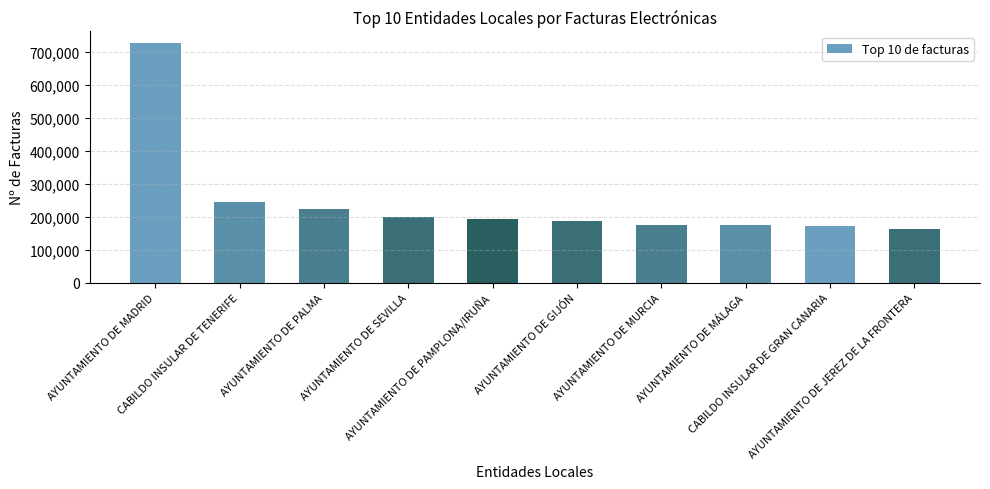

What position from the right is AYUNTAMIENTO DE PALMA?

8